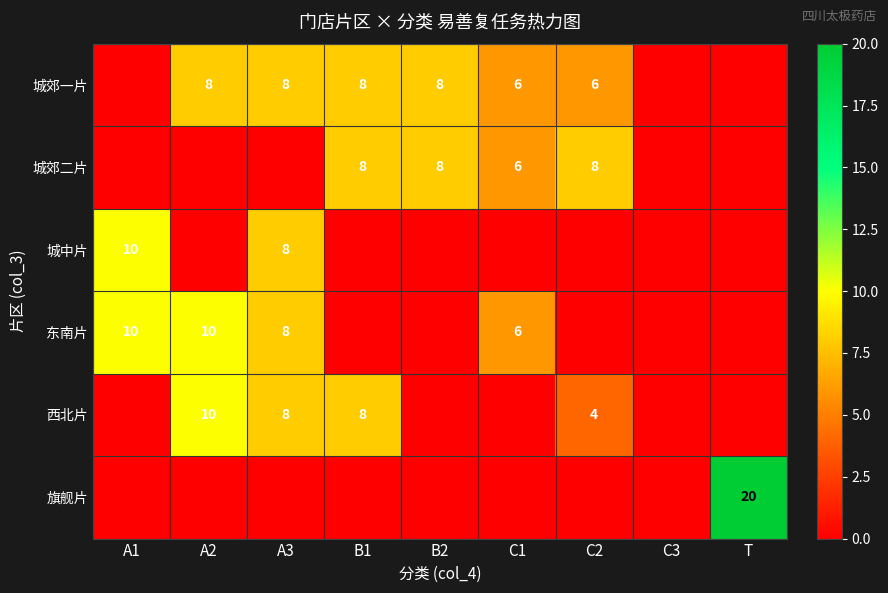

The 旗舰片 series shows 20 at T. True or false?

True